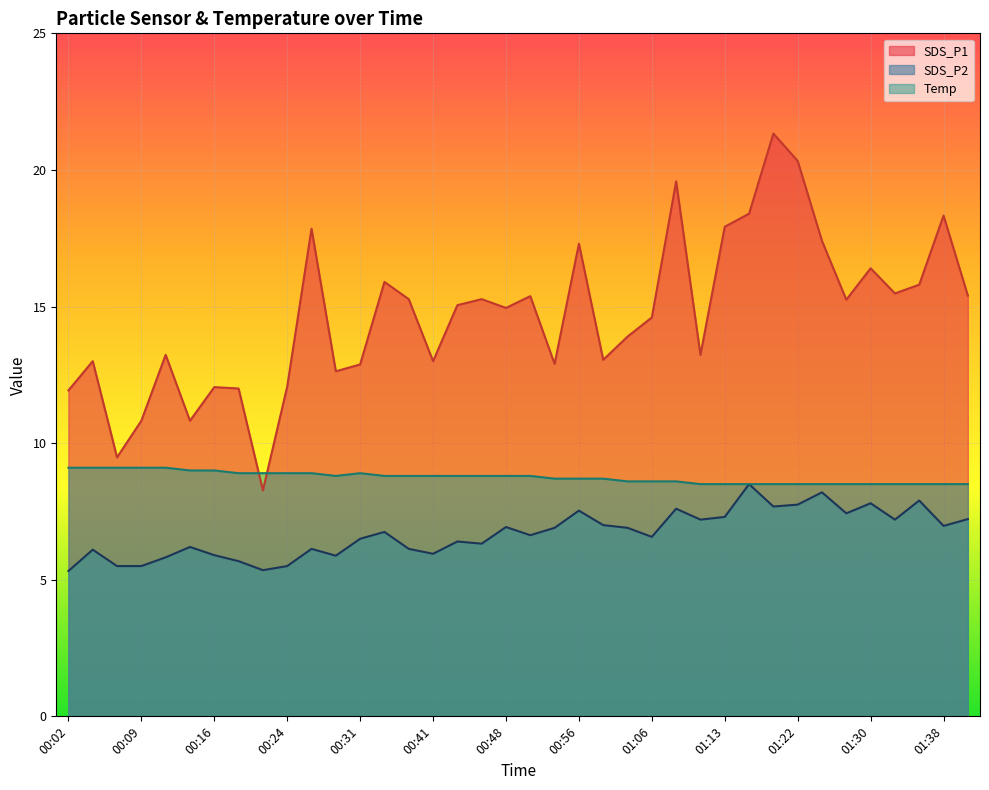

How many Temp values are between 8 and 9?

33